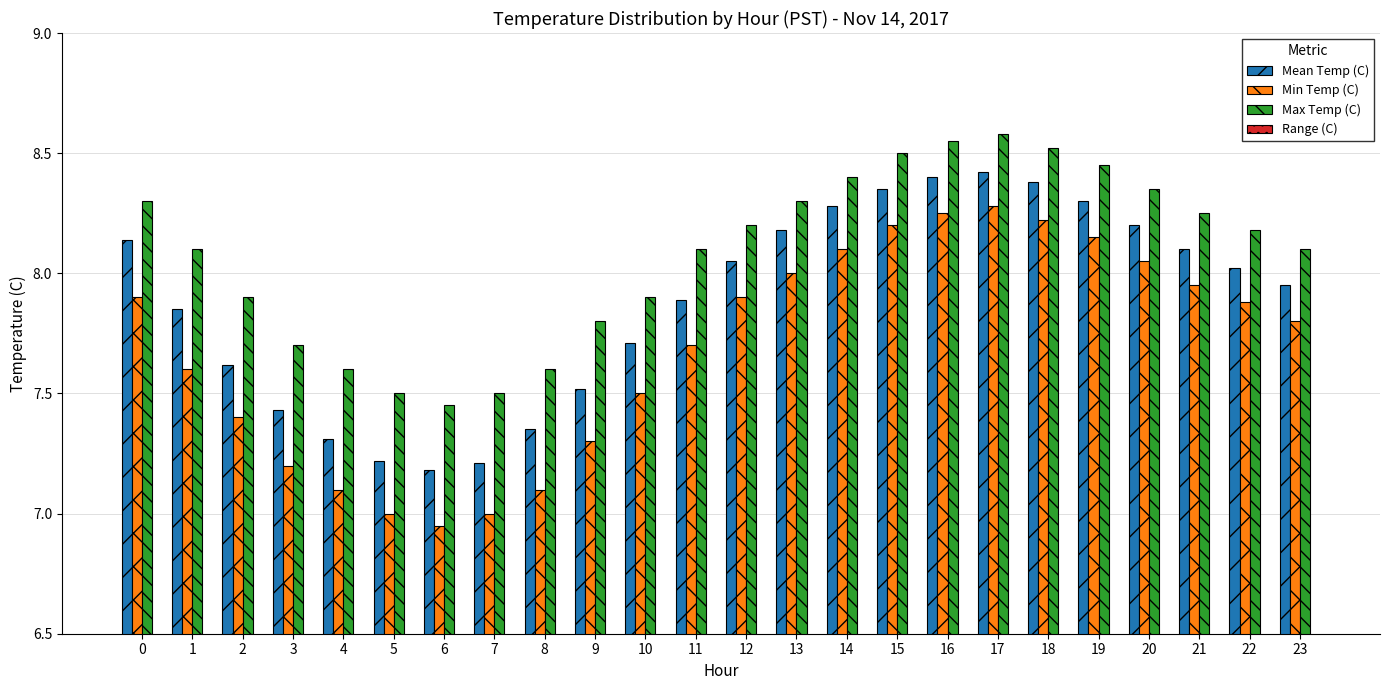

What is the value of the Min Temp (C) bar at the 15th from the left?

8.1